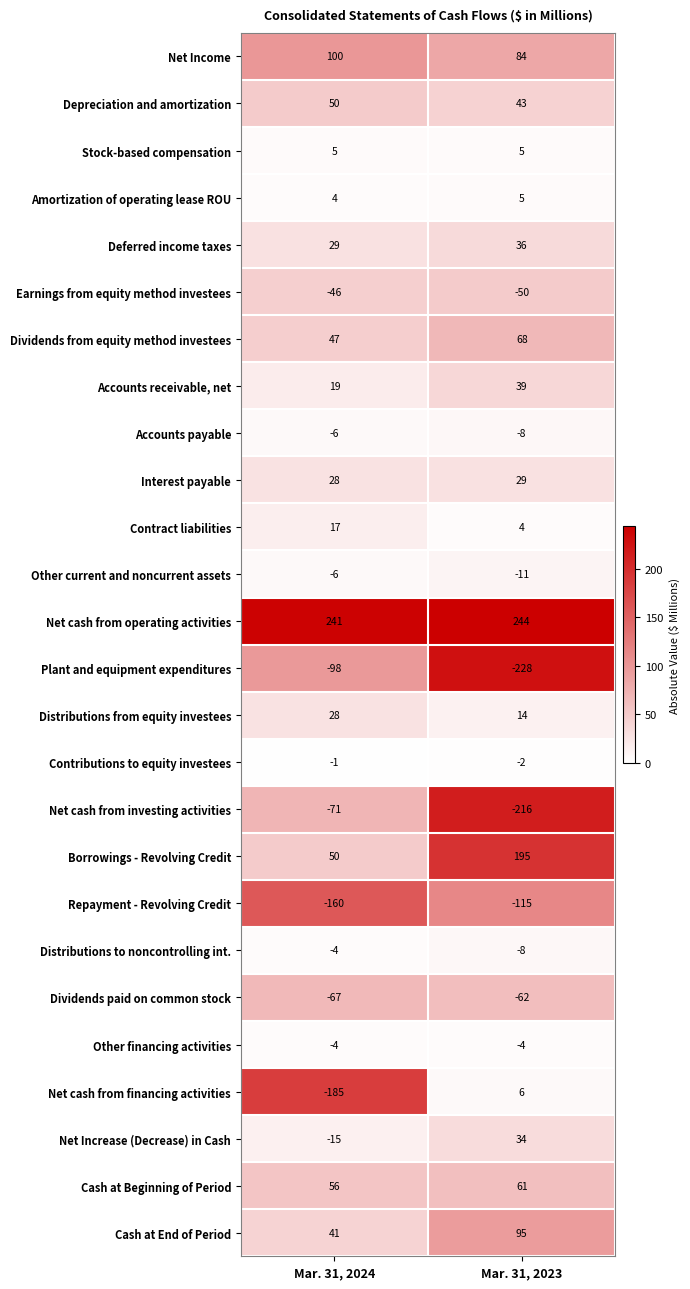

Is the value of Cash at Beginning of Period at Mar. 31, 2023 greater than the value of Stock-based compensation at Mar. 31, 2023?

Yes